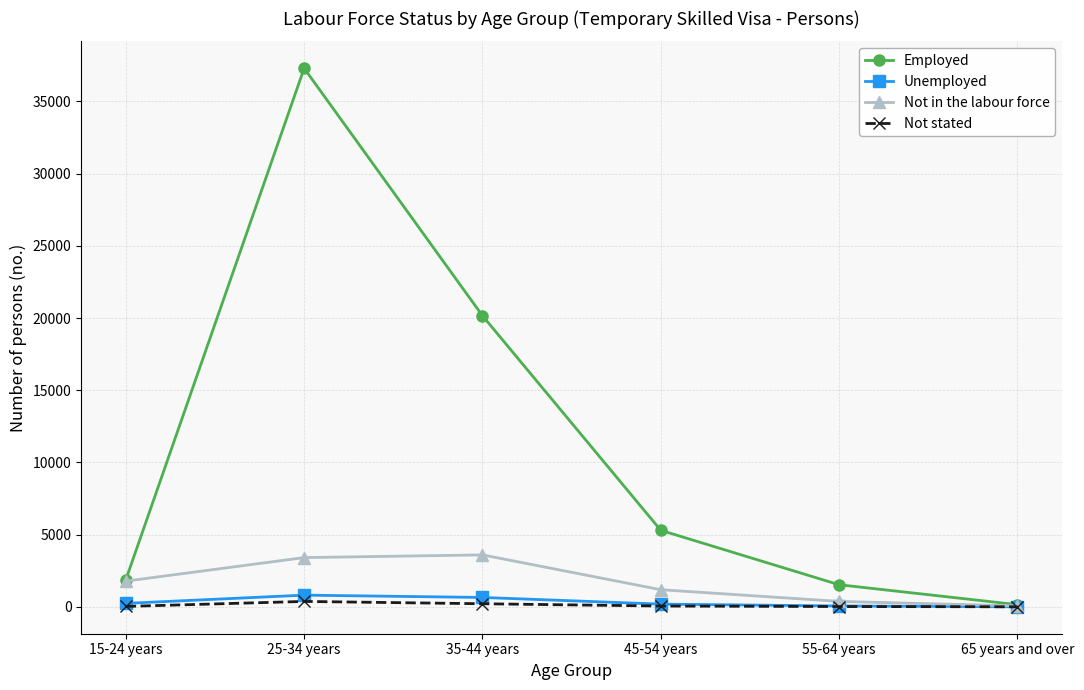

What are all the series names shown in the legend?

Employed, Unemployed, Not in the labour force, Not stated